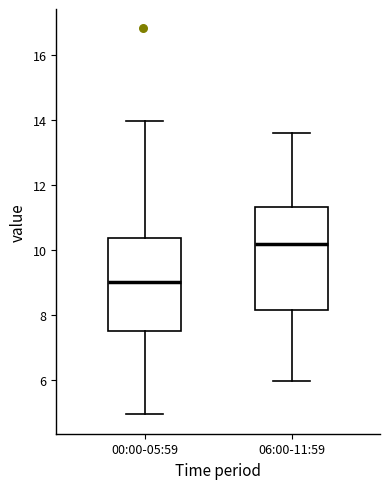

Which box is the tallest, from its lower edge to its upper edge?

06:00-11:59